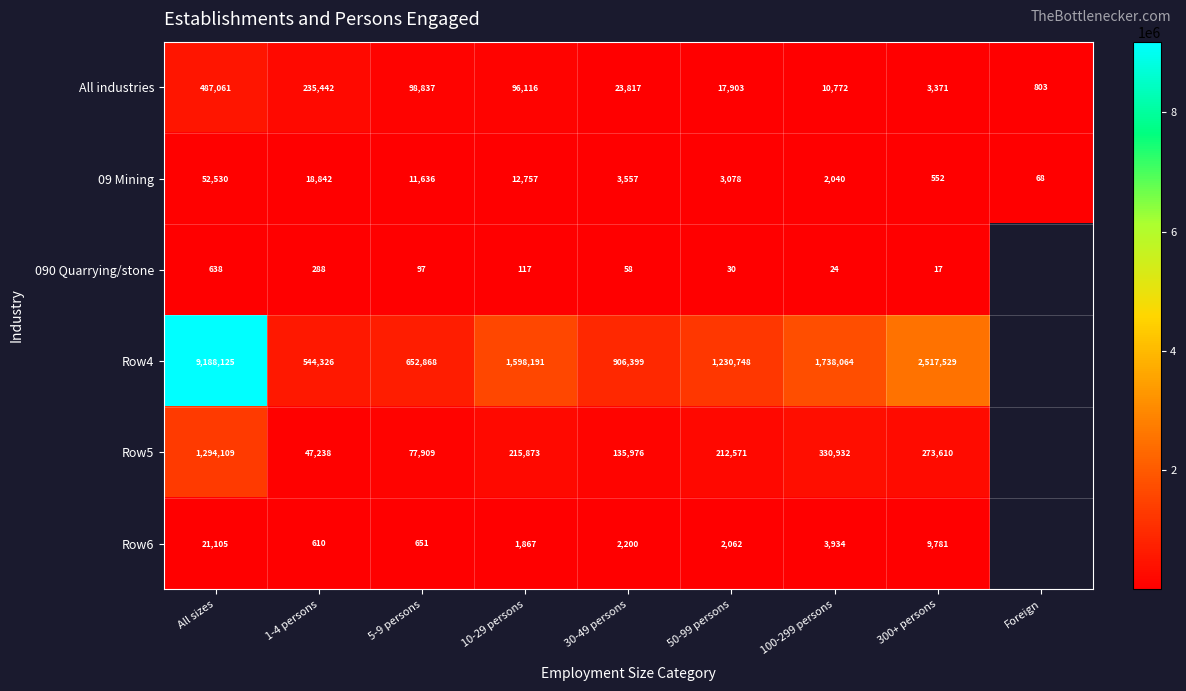

At which label does 09 Mining reach its minimum?

Foreign